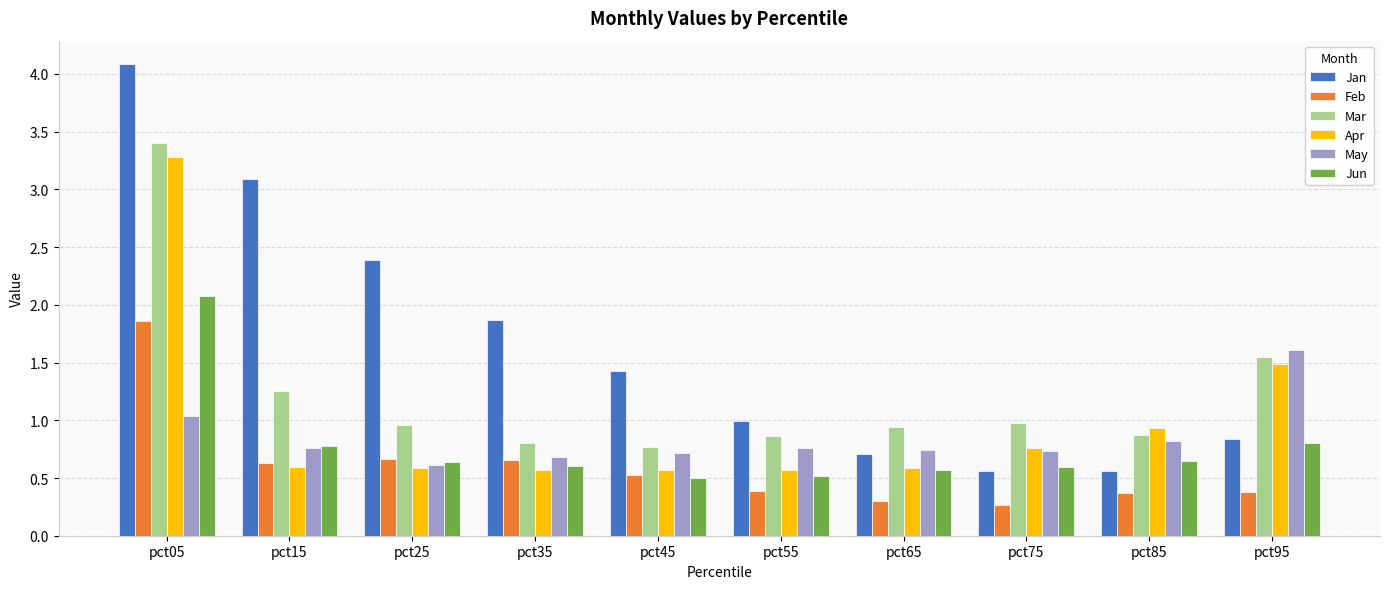

What are all the series names shown in the legend?

Jan, Feb, Mar, Apr, May, Jun